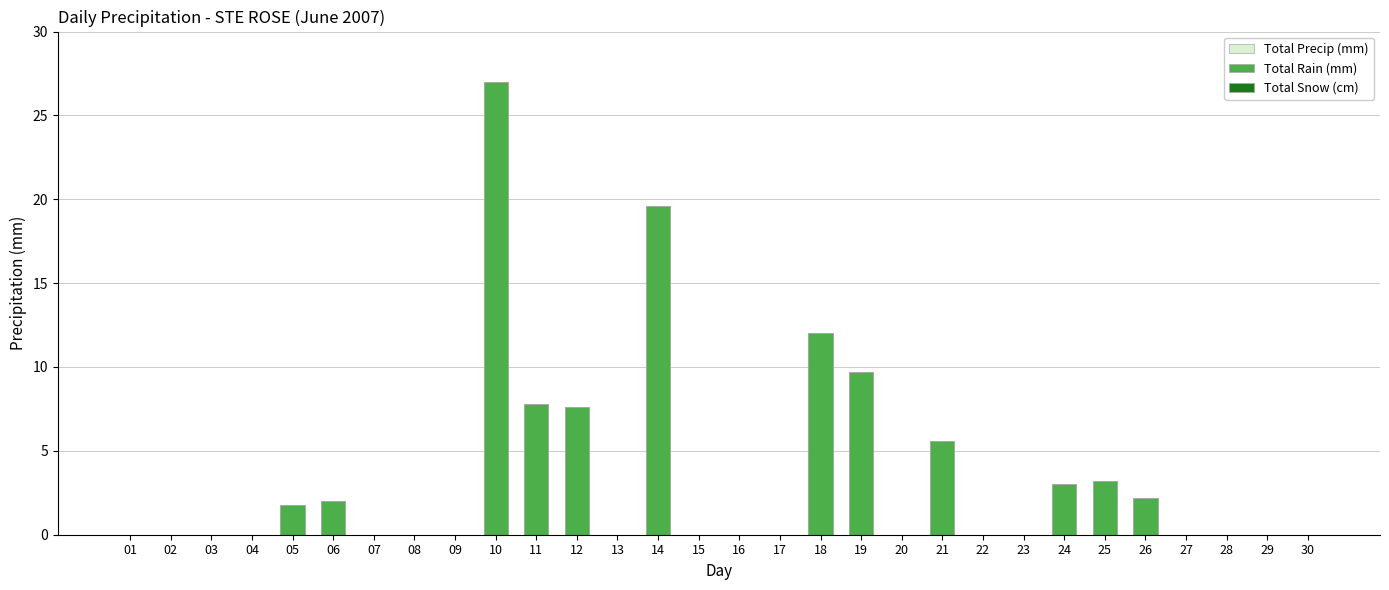

How many data points in Total Rain (mm) are above 0?

12